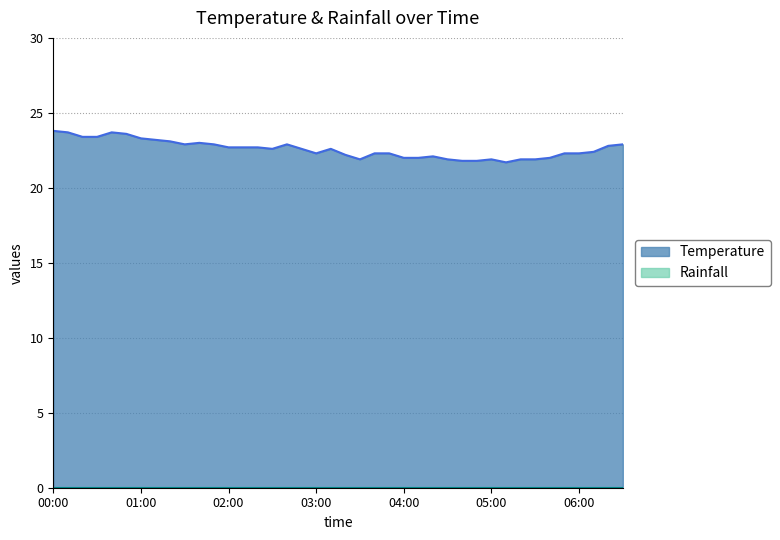

What is the change in value from 01:40 to 04:50?

-1.2